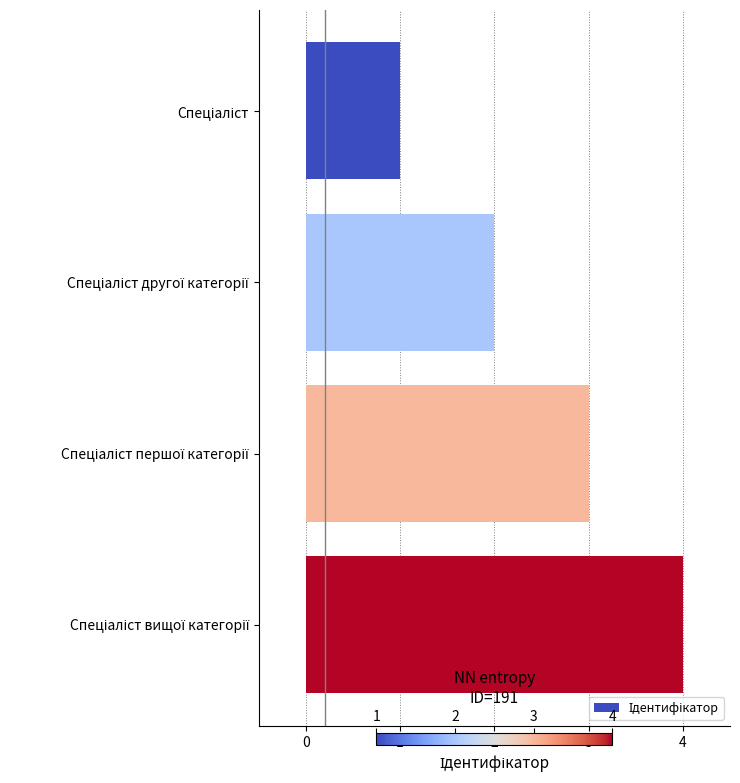

How many data points does each series have?

4